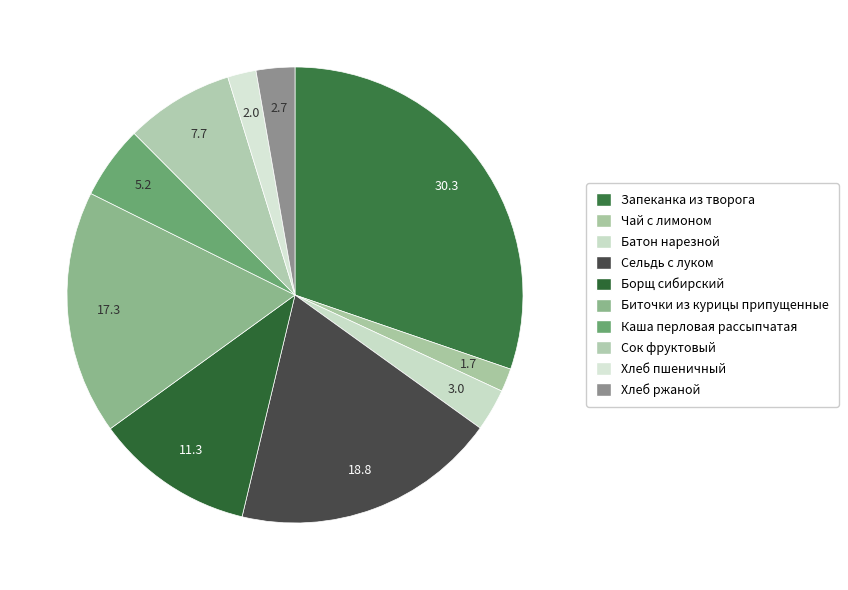

To the nearest percent, what is the difference between the Запеканка из творога and Каша перловая рассыпчатая slice percentages?

25%